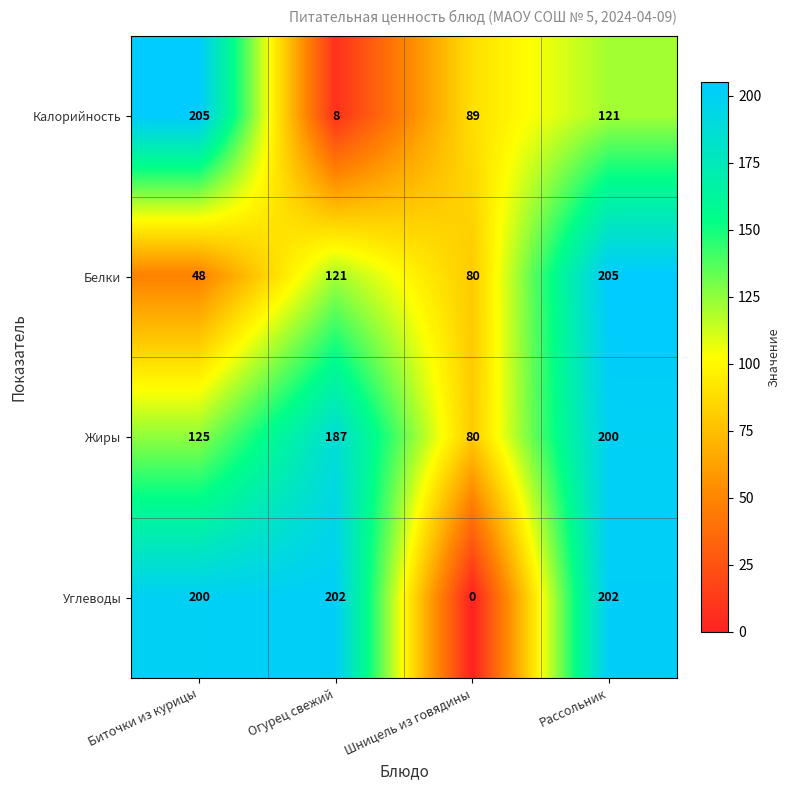

Which category has the lowest value across all series?

Шницель из говядины